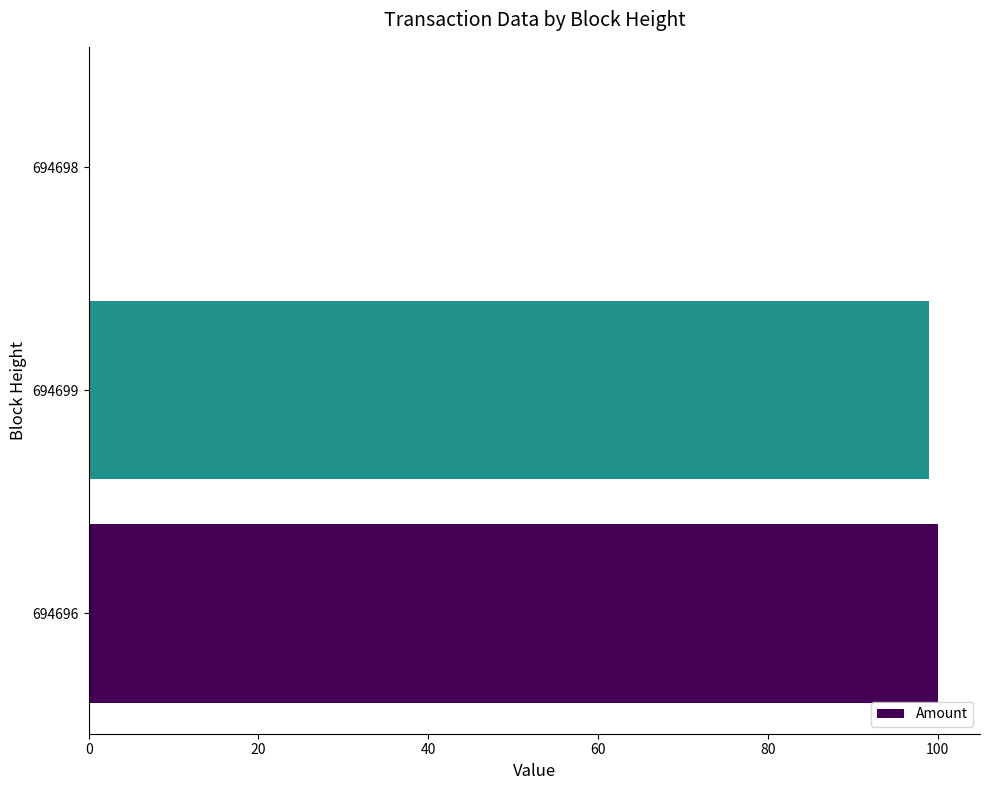

Reading bottom to top, list all the values displayed in this chart.

694696=100	694699=99	694698=0